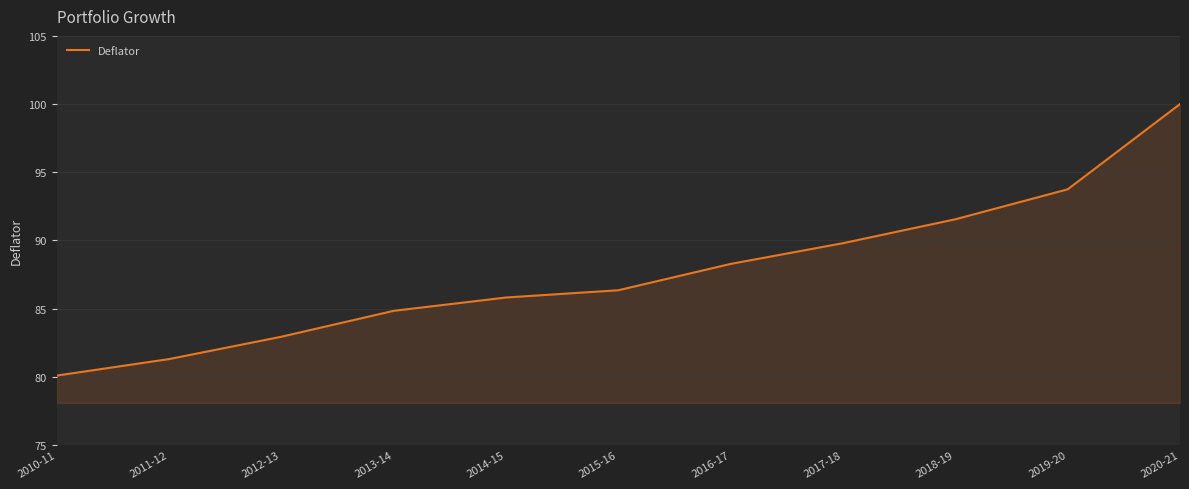

Is it true that the value at 2017-18 is 151.1?

False